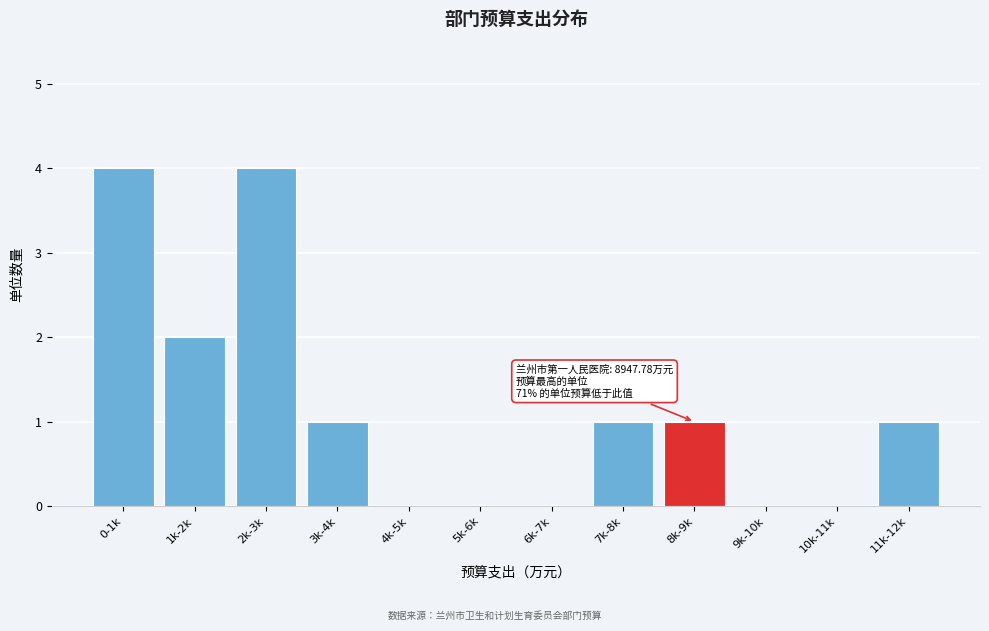

Reading left to right, list all the values displayed in this chart.

0-1k=4	1k-2k=2	2k-3k=4	3k-4k=1	4k-5k=0	5k-6k=0	6k-7k=0	7k-8k=1	8k-9k=1	9k-10k=0	10k-11k=0	11k-12k=1